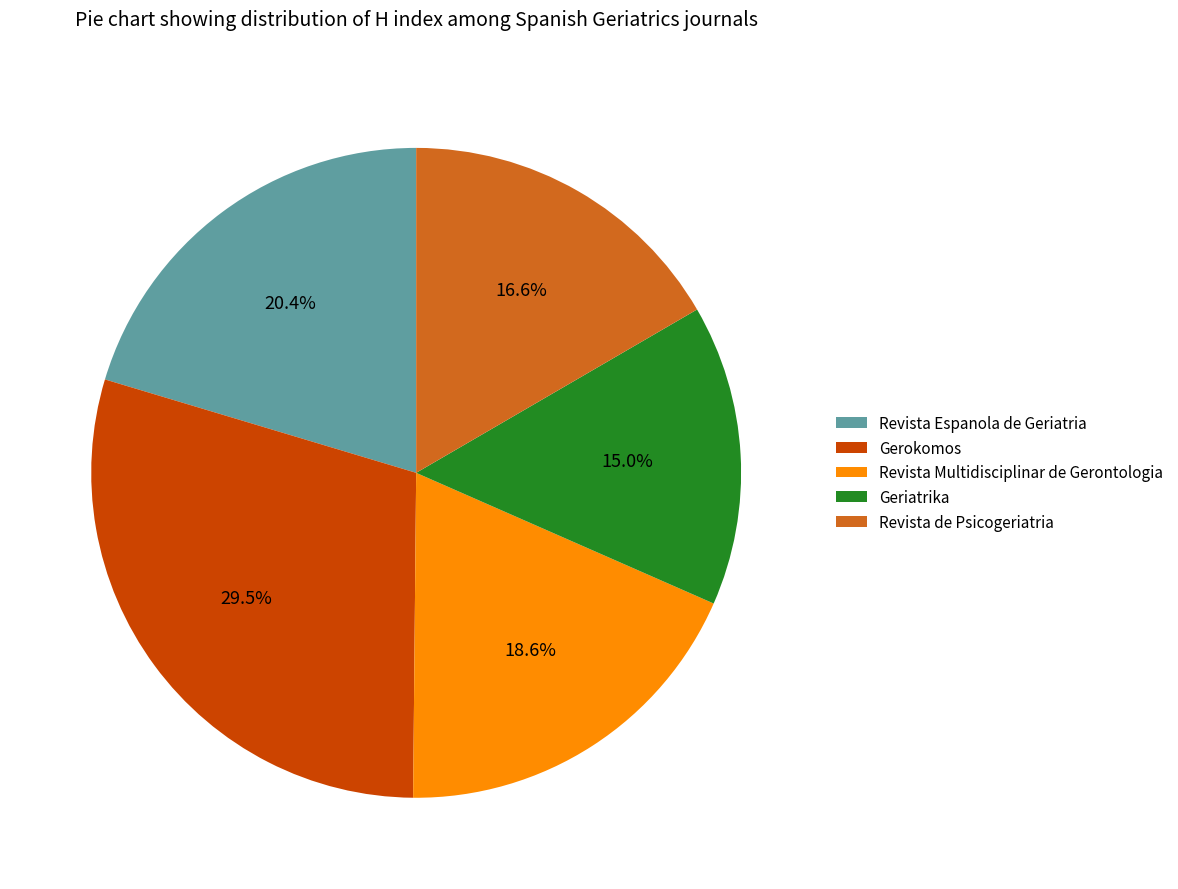

True or false: Revista Espanola de Geriatria accounts for 27% of the total.

False